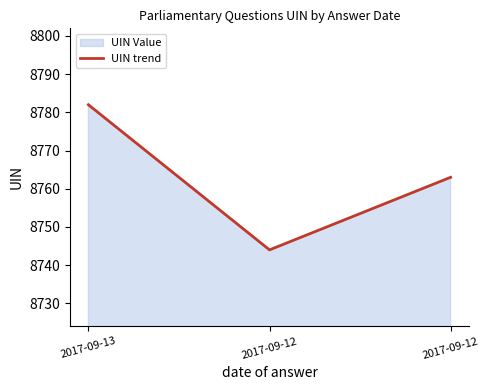

How many series are shown in this chart?

1